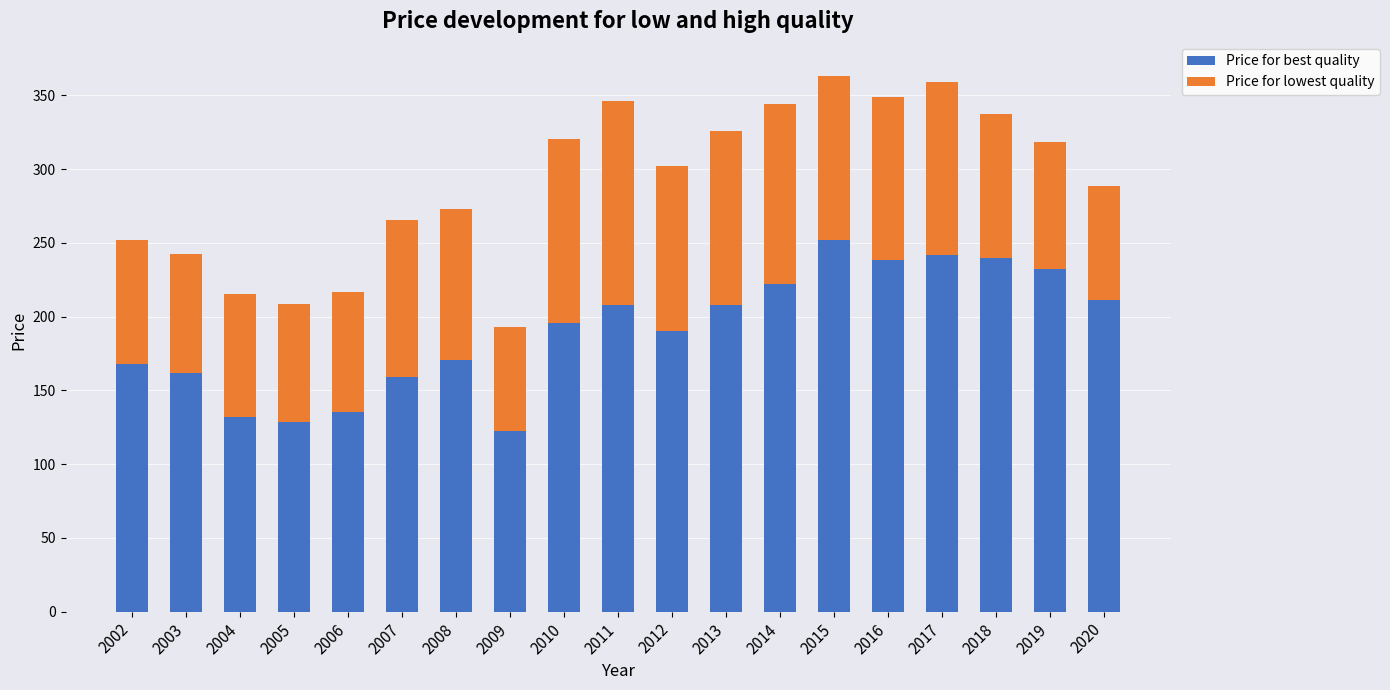

What value does the Price for best quality series have at 2012?

190.5